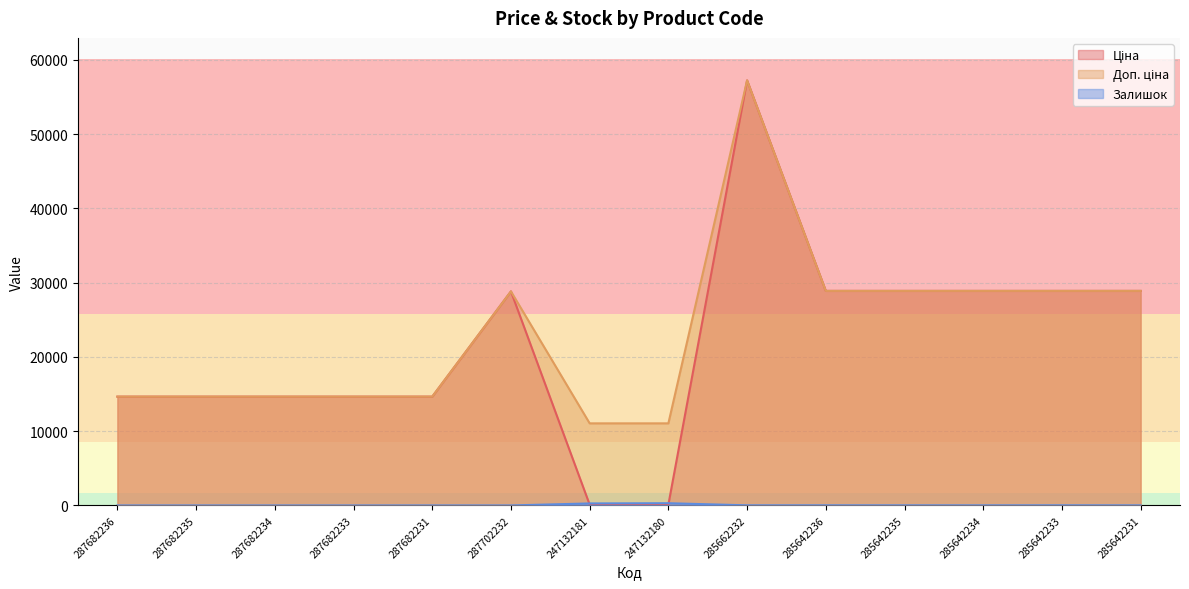

What is the difference between the second highest and minimum values in the Залишок series?

270.0